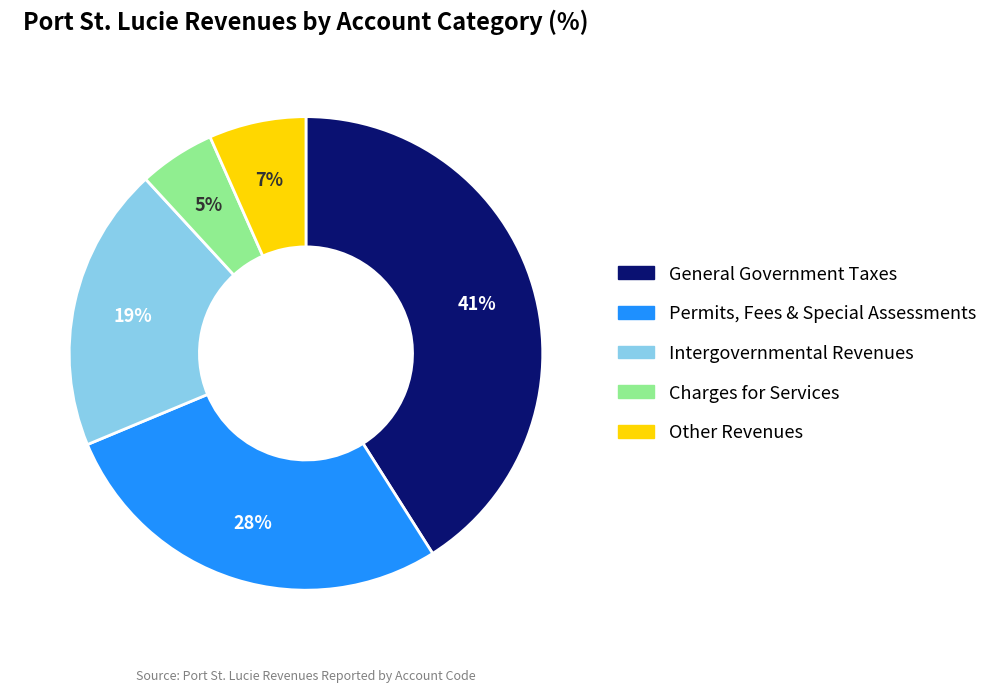

To the nearest percent, what is the average slice percentage?

20%